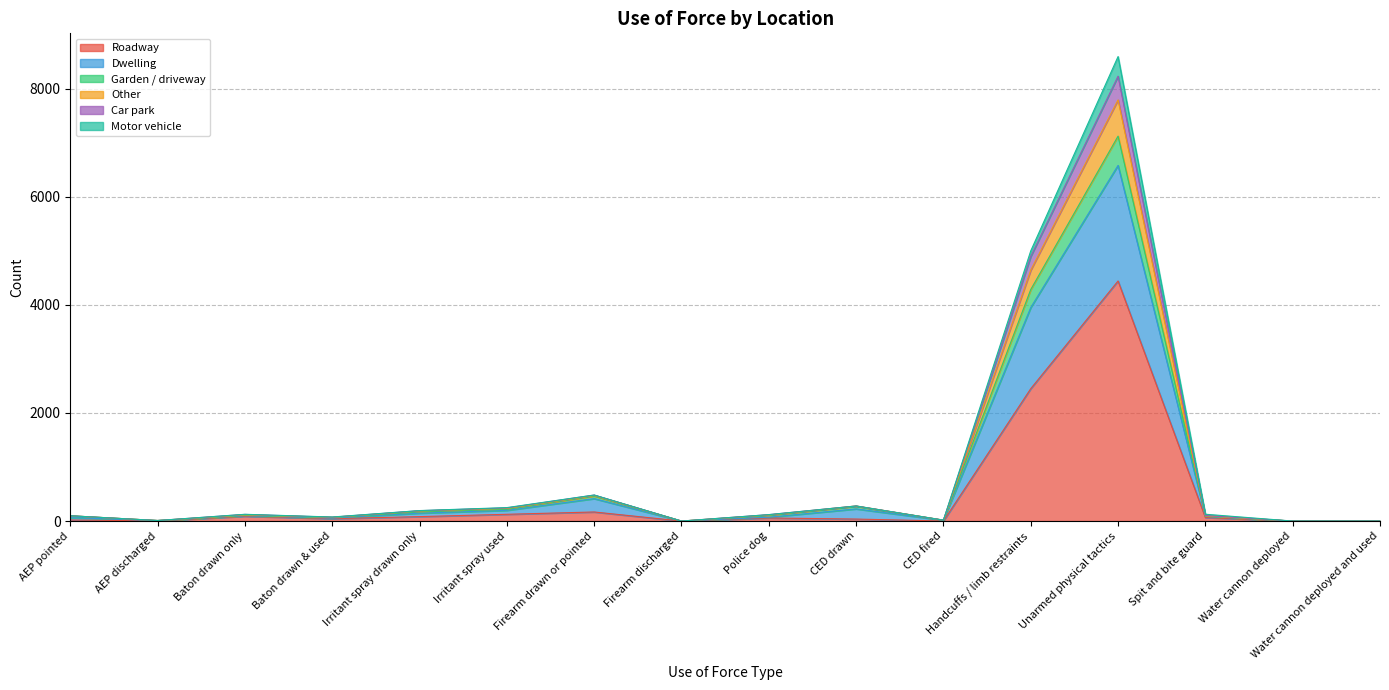

What is the highest value of the Roadway series?

4443